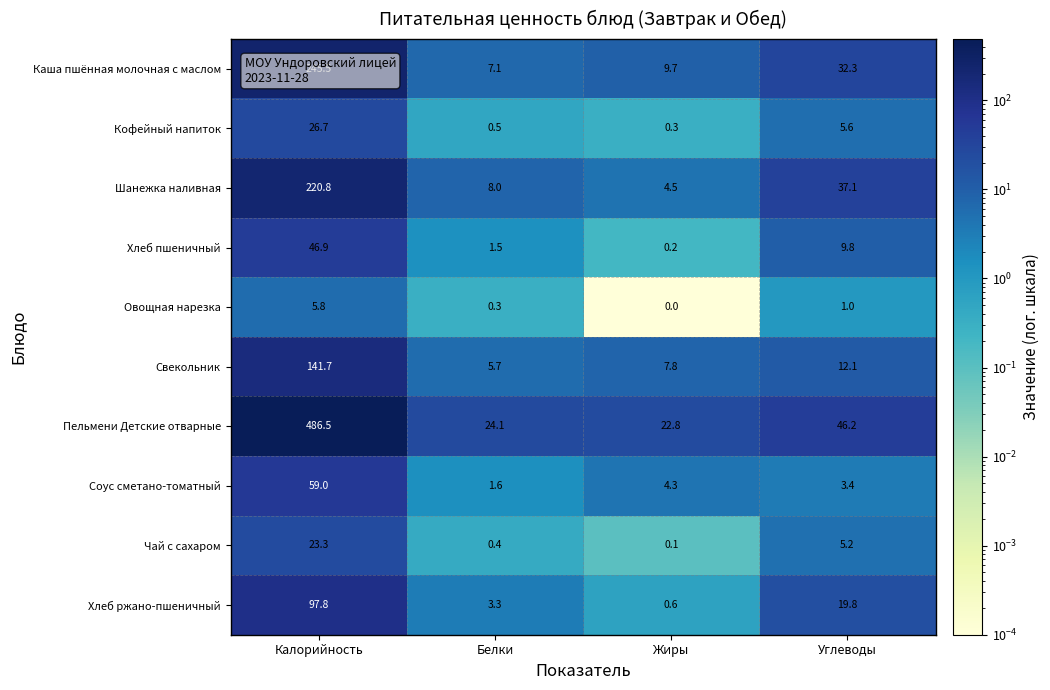

What is the difference between the highest and lowest values at Жиры?

22.8